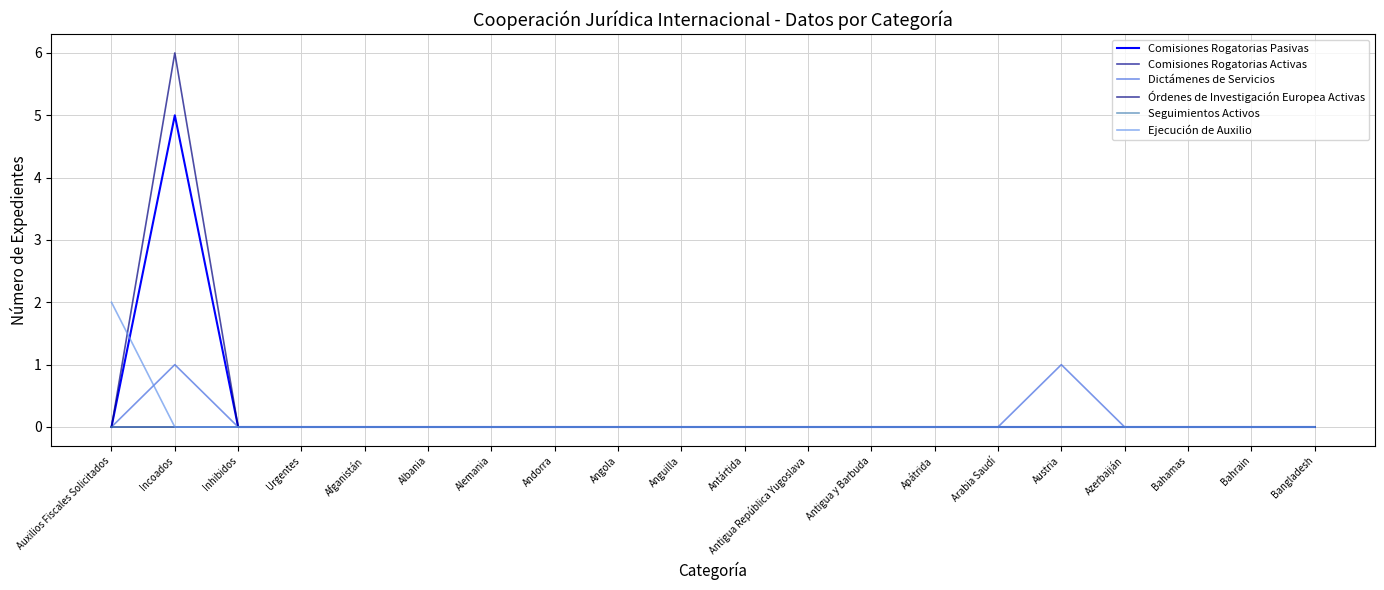

Which series changed the most between Angola and Bangladesh?

Comisiones Rogatorias Pasivas